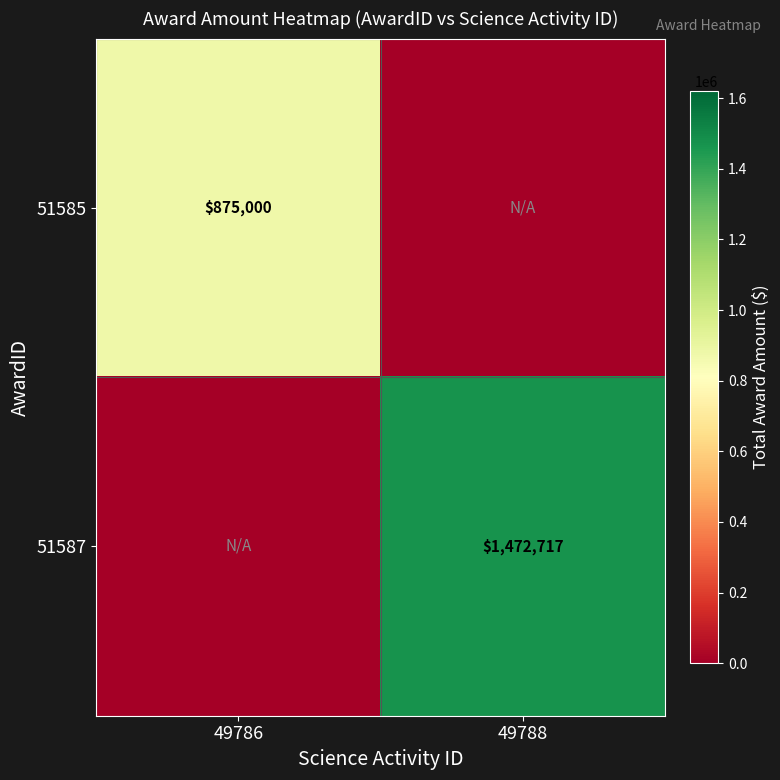

Is it true that 51585 equals 875000 at 49786?

True